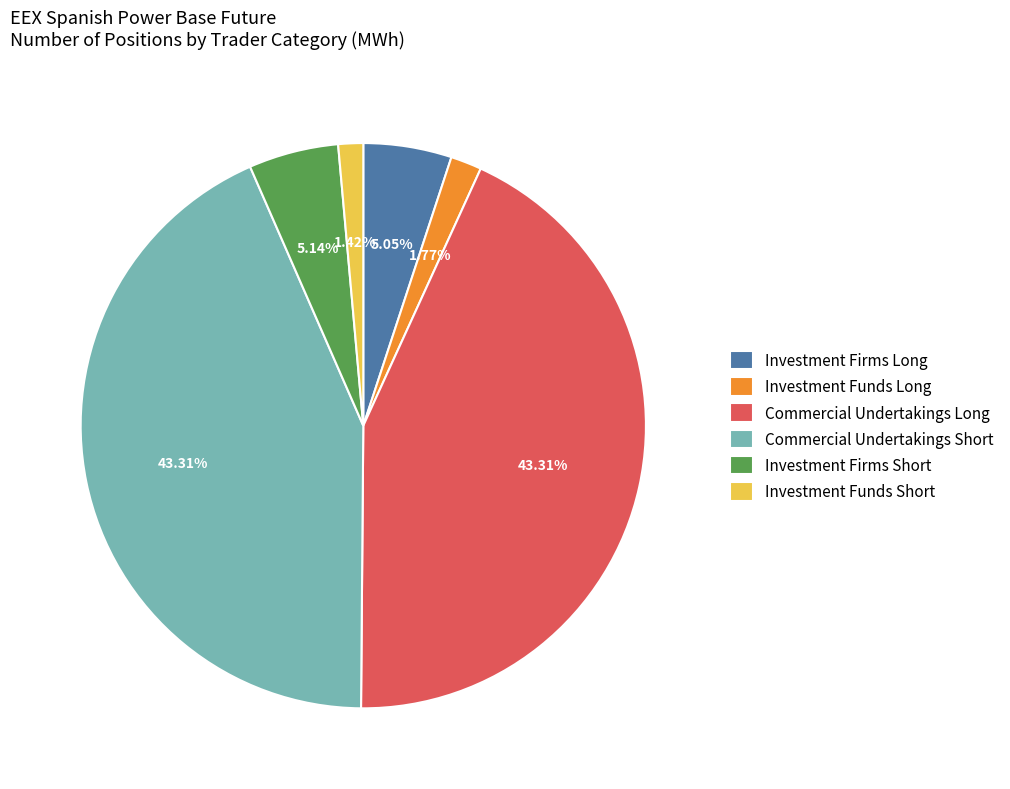

What percentage do Investment Funds Long and Investment Funds Short together represent?

3.2%